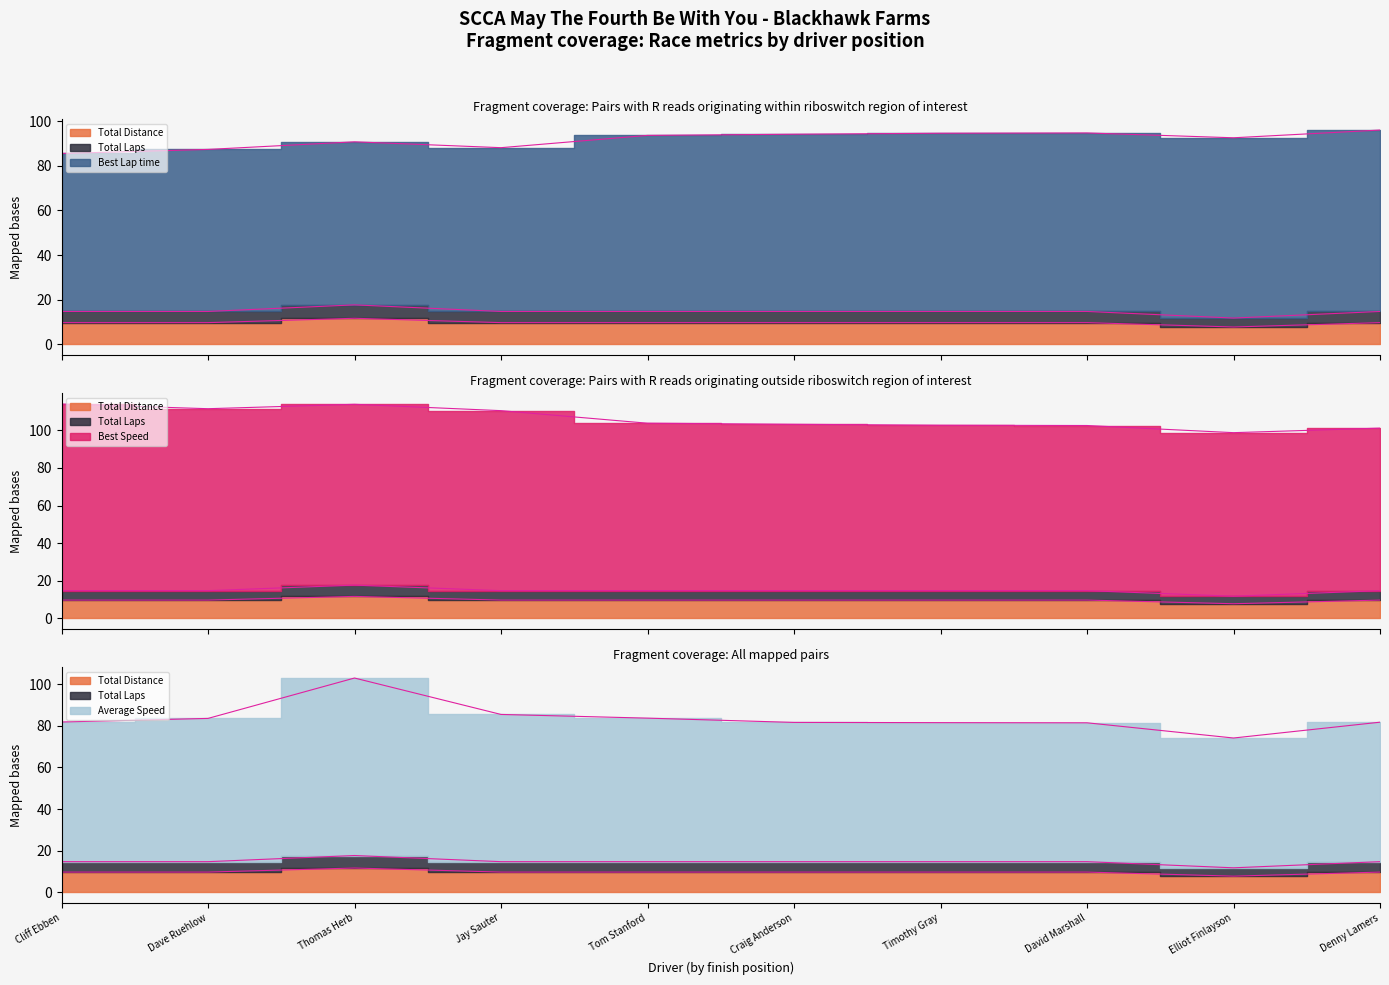

Reading left to right, what are all the values shown in this chart?

Total Distance: 9.8	9.8	11.7	9.8	9.8	9.8	9.8	9.8	7.8	9.8
Total Laps: 14.8	14.8	17.7	14.8	14.8	14.8	14.8	14.8	11.8	14.8
Average Speed: 81.8	83.5	102.9	85.4	83.6	81.6	81.5	81.4	74.1	81.7